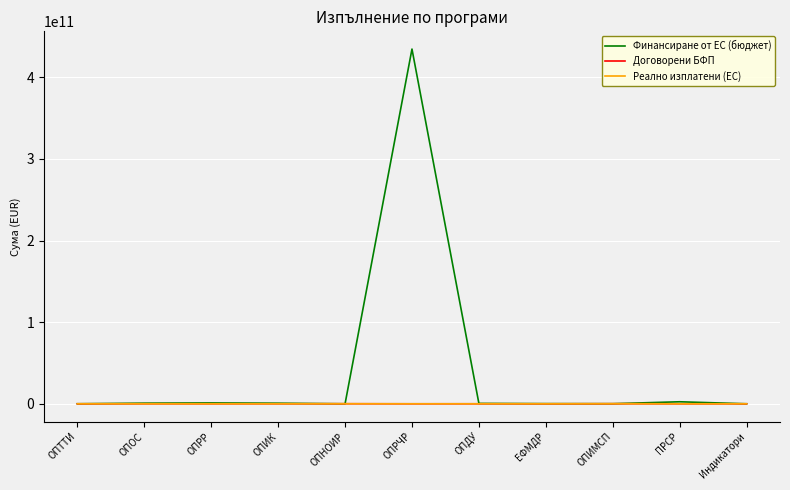

Does the chart display data point markers on the line(s)?

No